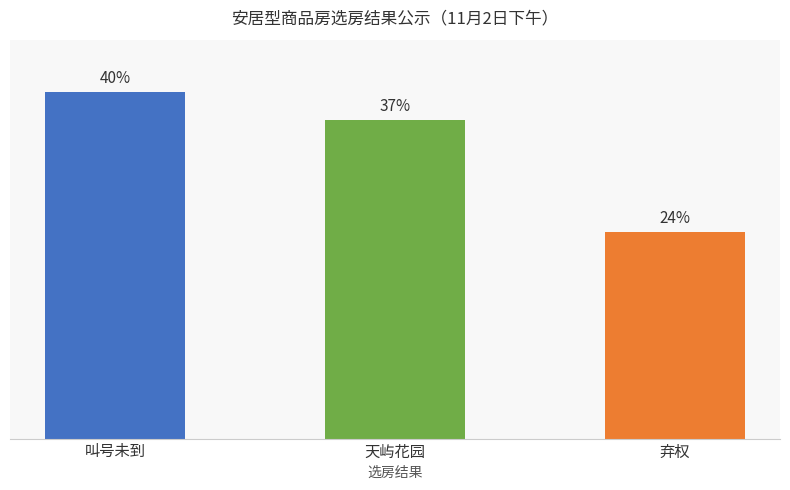

What is the label of the 2nd bar from the left?

天屿花园